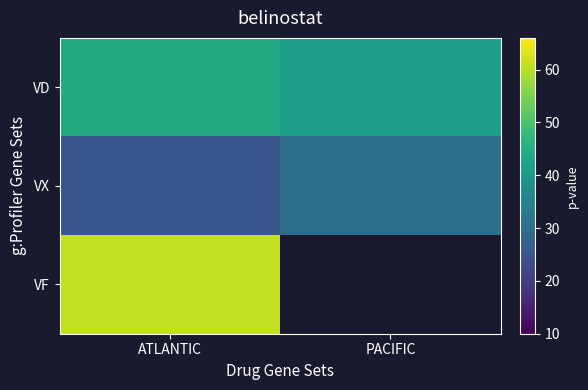

Rank the categories by VX value from lowest to highest.

ATLANTIC, PACIFIC